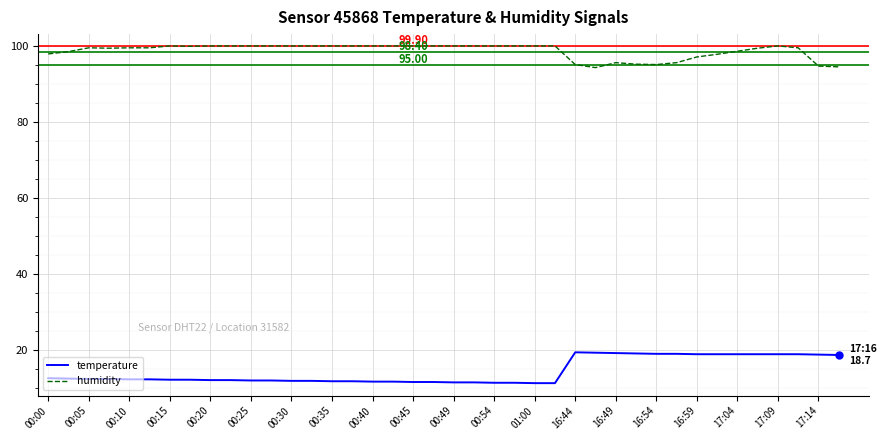

Which series has the largest total across all categories?

humidity